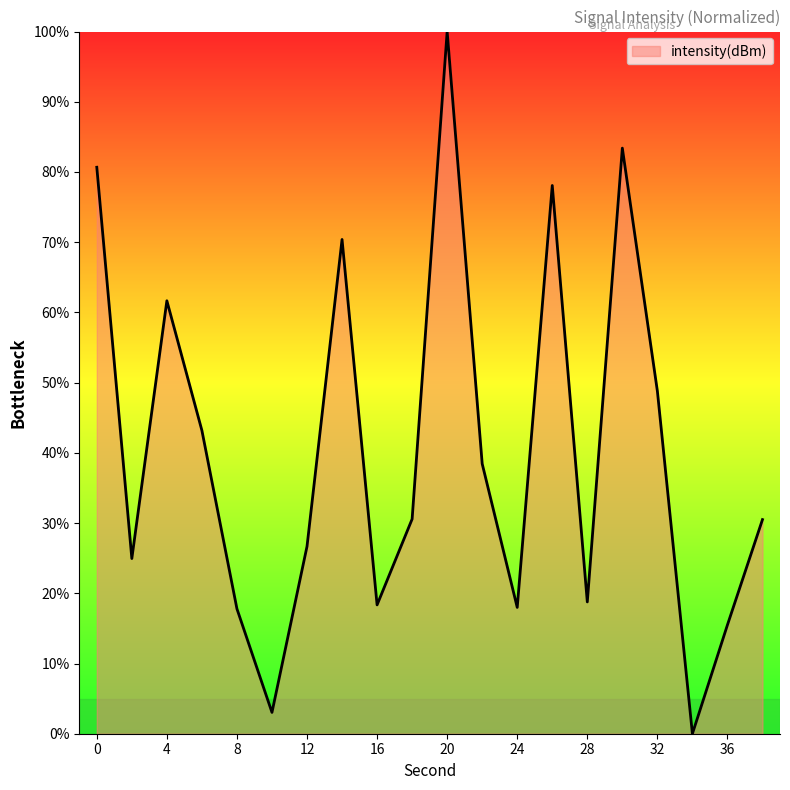

How many lines are shown in the chart?

1